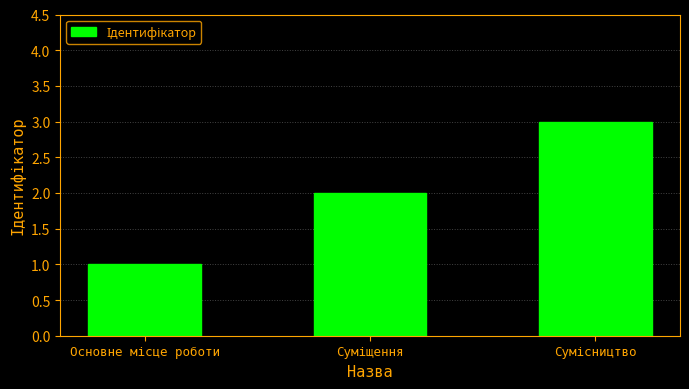

What is the value of the 1st bar from the left?

1